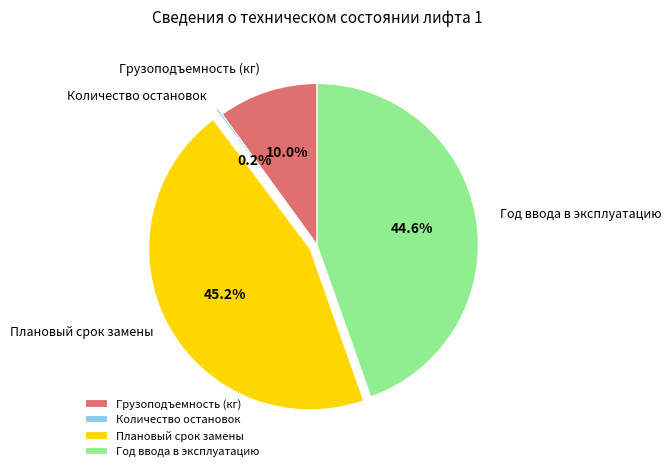

What percentage is NOT represented by Плановый срок замены?

54.8%